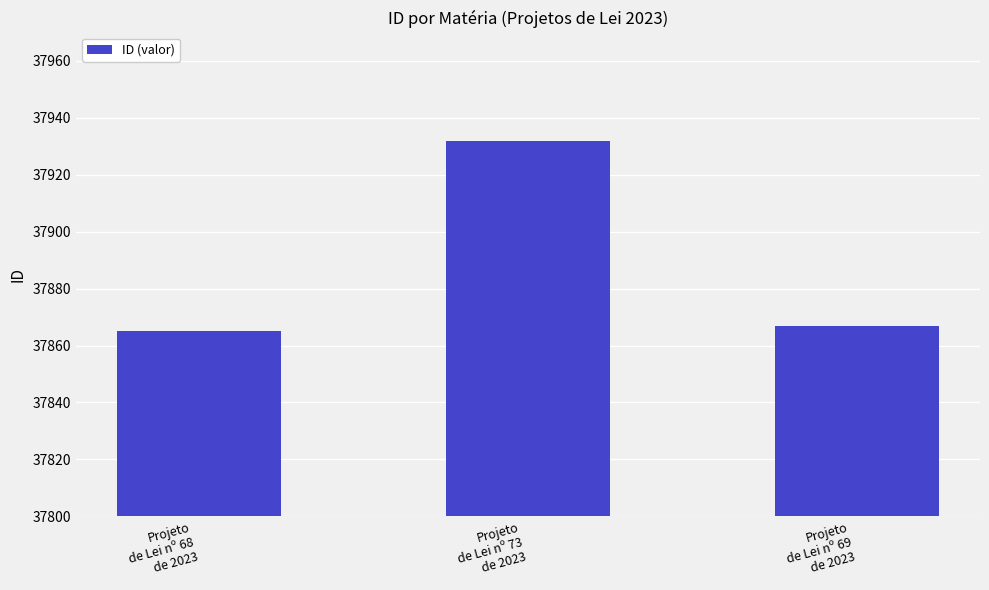

What is the sum of the values at Projeto
de Lei nº 73
de 2023 and Projeto
de Lei nº 69
de 2023?

75799